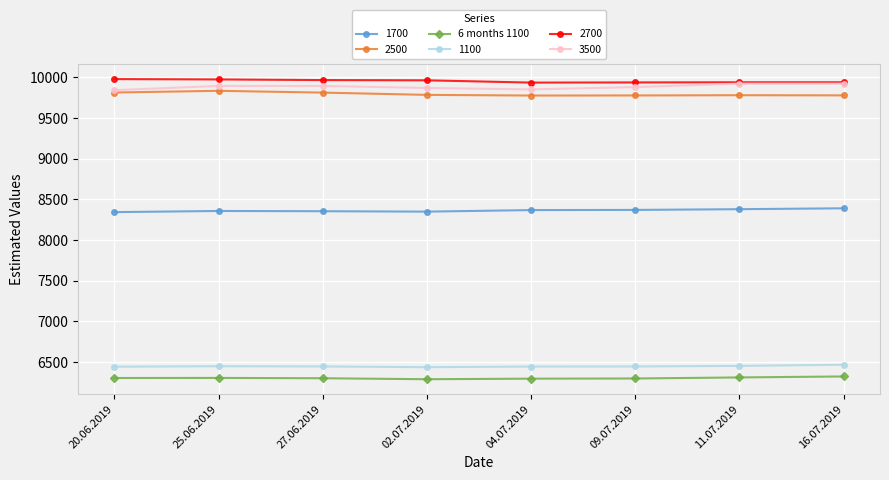

What is the minimum value shown in the chart?

6288